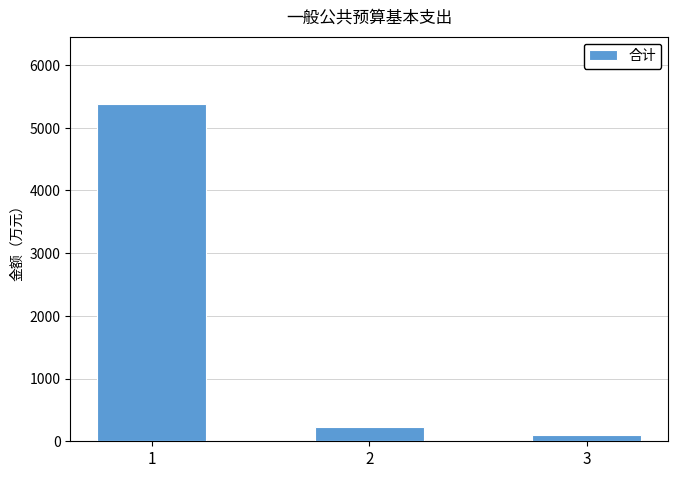

Where does the data first go above 222?

1